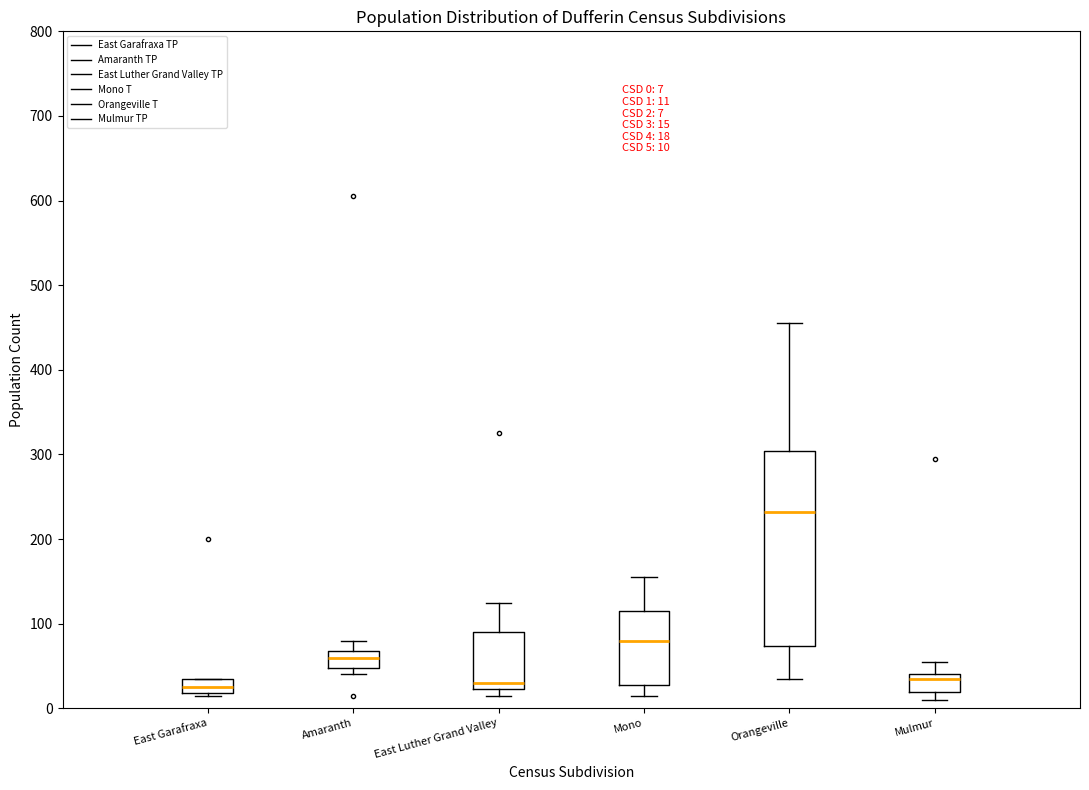

Which box is the tallest, from its lower edge to its upper edge?

Orangeville